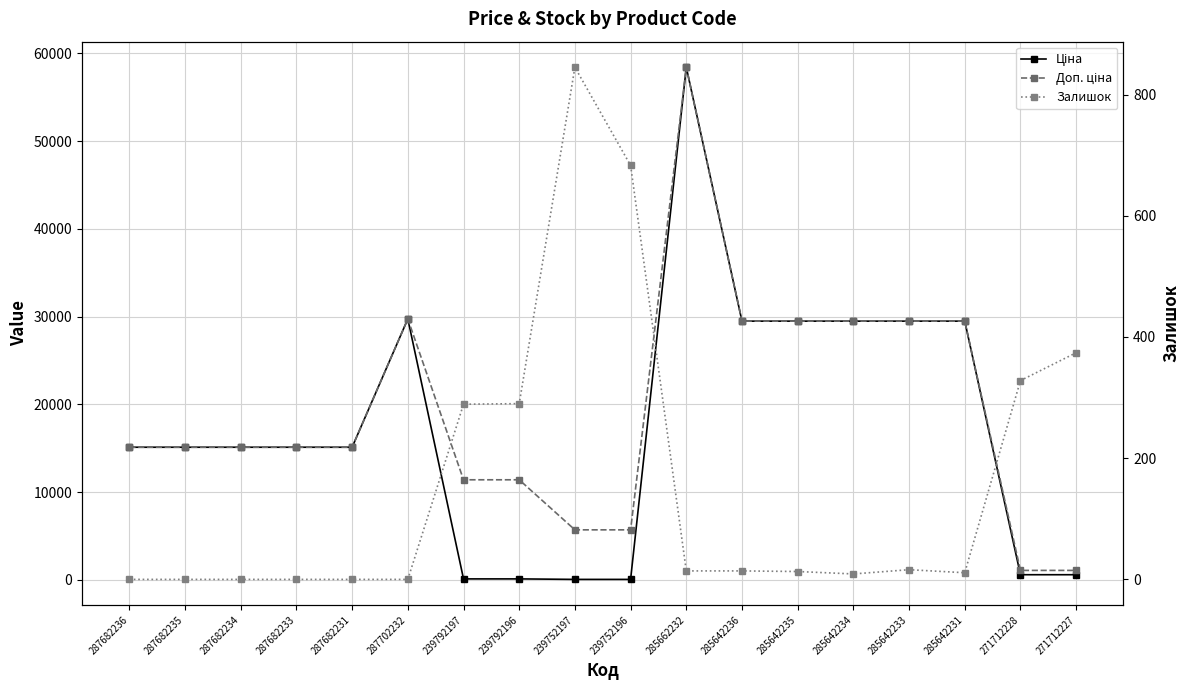

In Залишок, how many points are lower than both neighbors (excluding endpoints)?

2